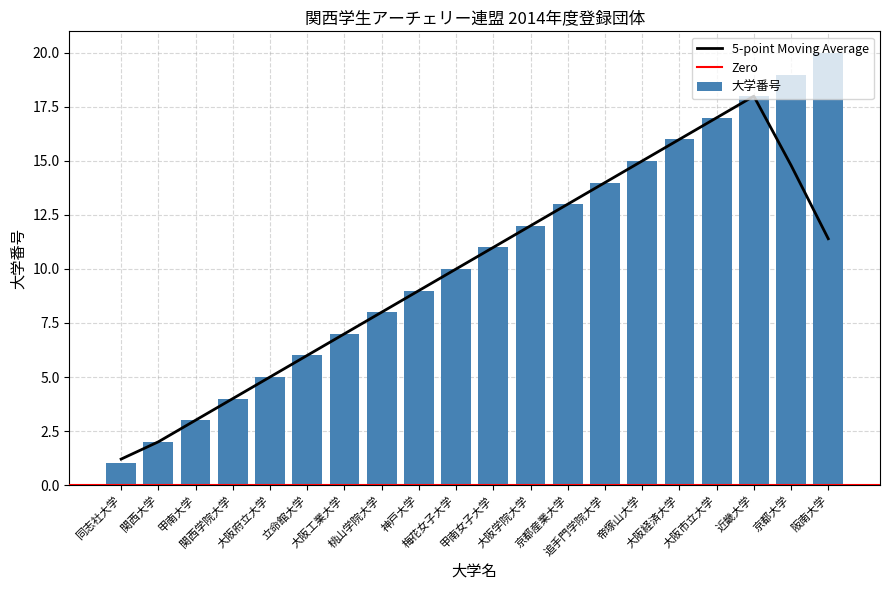

The chart shows a value of 4 at 大阪市立大学. True or false?

False